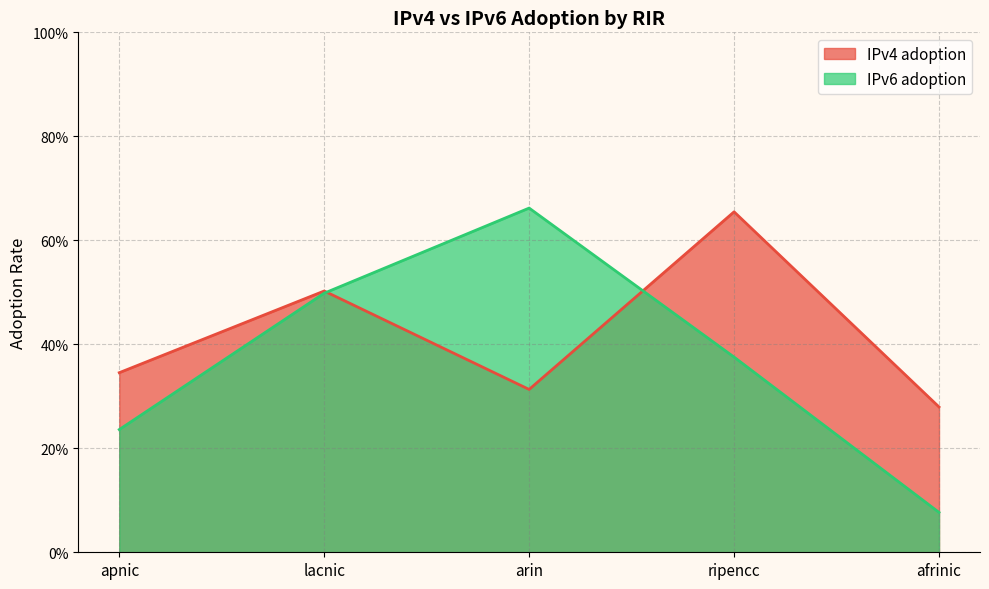

At which category does the chart reach its minimum across all series?

afrinic